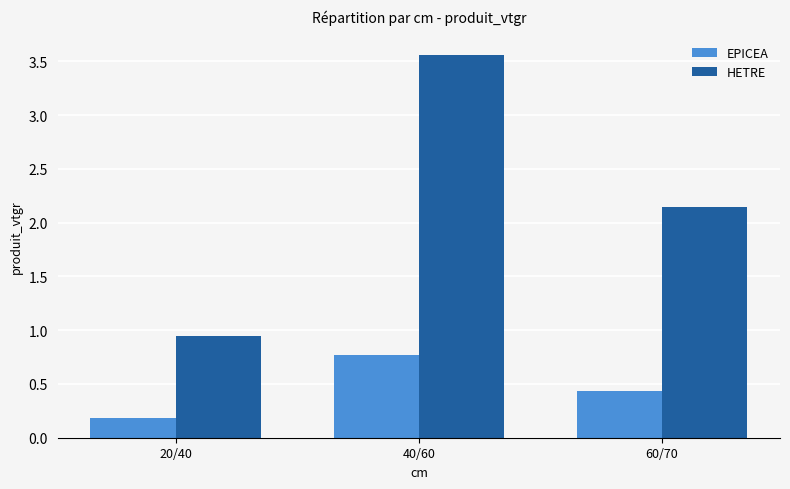

What is the maximum value for EPICEA?

0.8